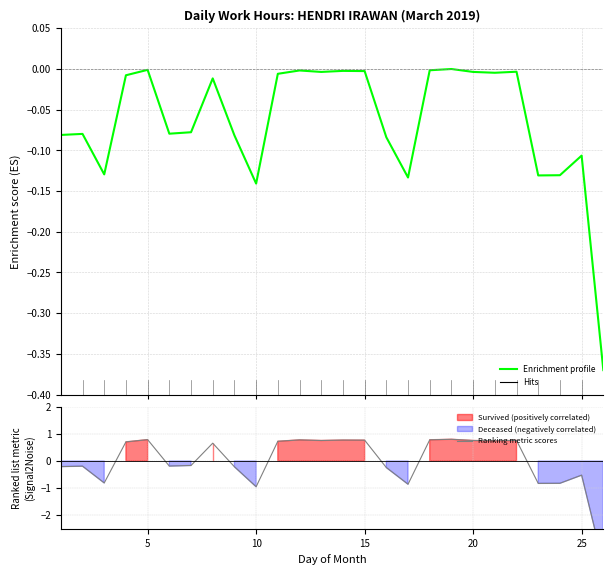

At 25, list the series in order from smallest to largest.

Ranking metric scores, Enrichment profile